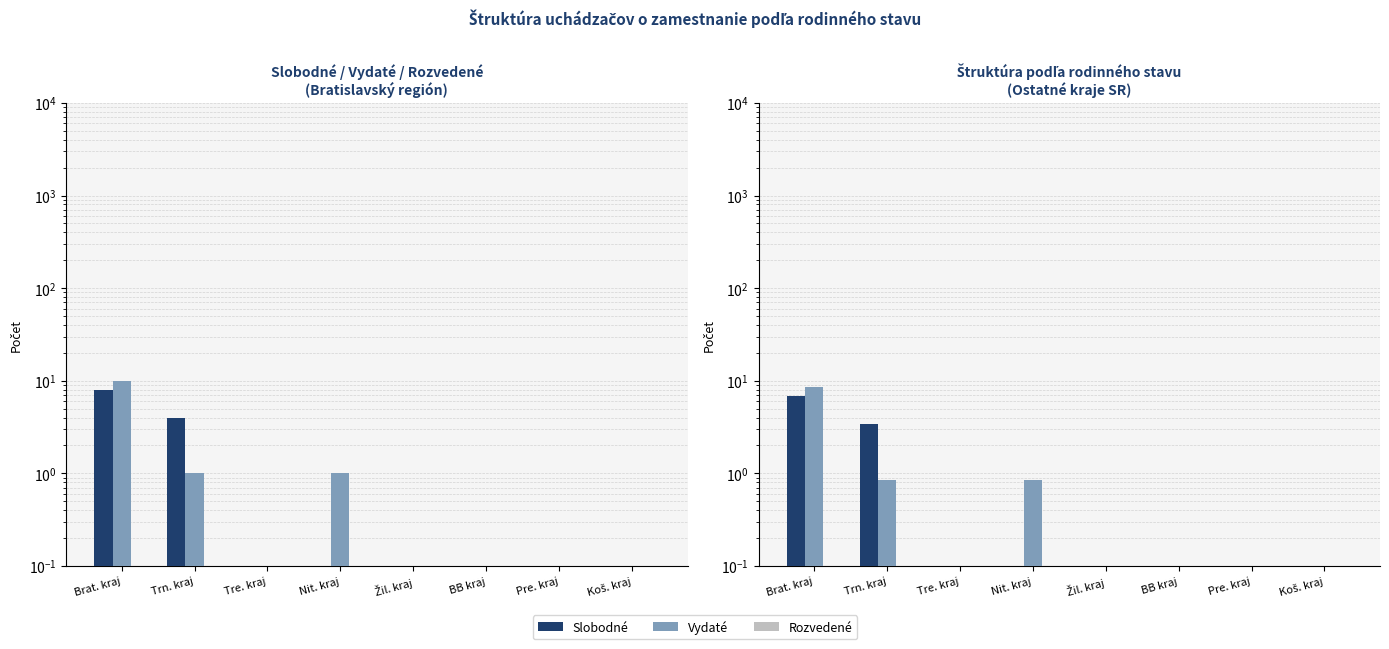

Between Nit. kraj and Žil. kraj, which series saw the biggest shift?

Vydaté